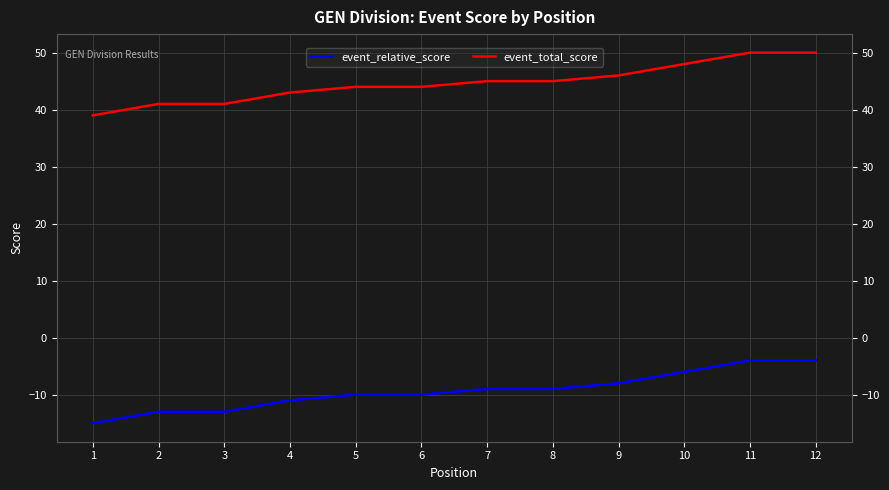

Which series changed the most between 7 and 10?

event_relative_score